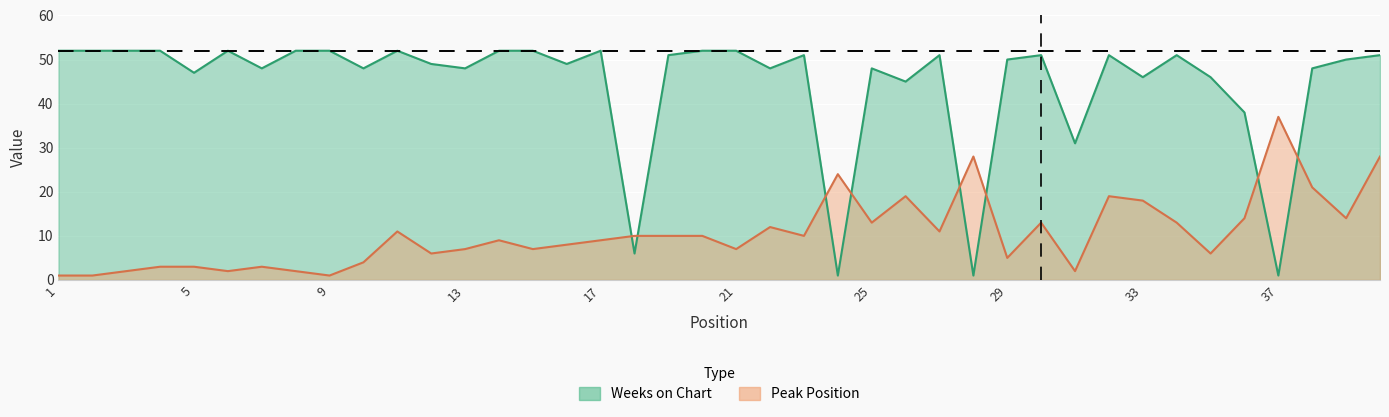

In Peak Position, how many points are higher than both neighbors (excluding endpoints)?

10